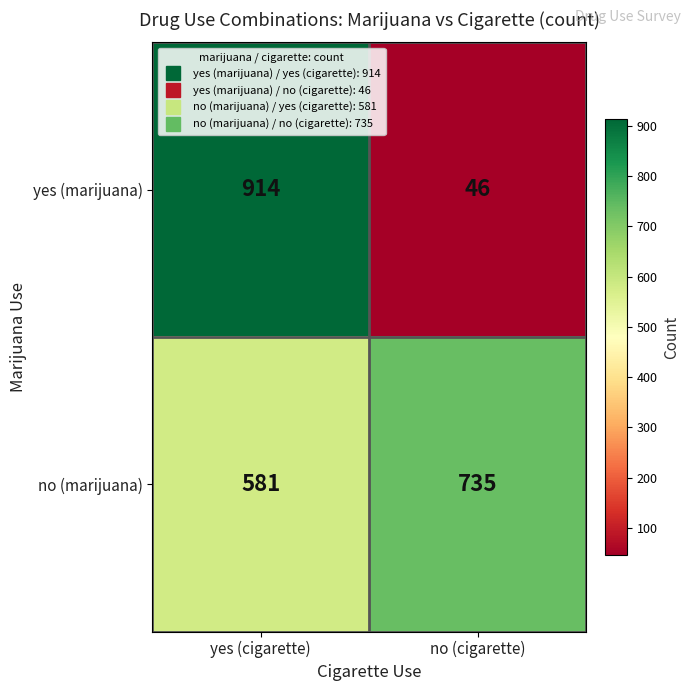

What is the average value of the yes (marijuana) series?

480